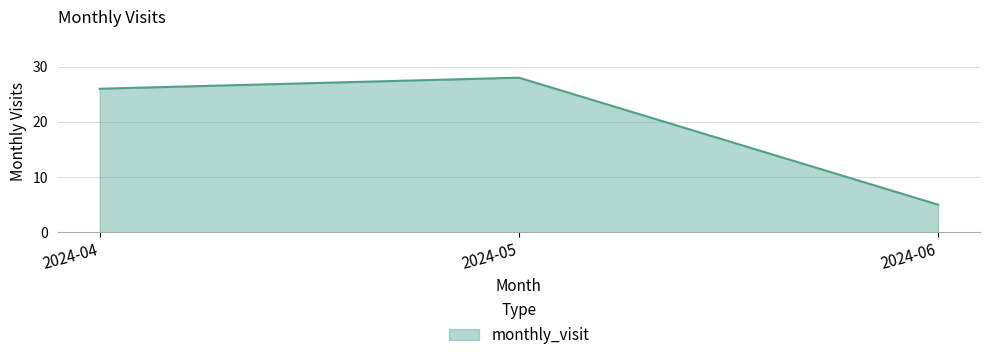

Rank the categories by value from lowest to highest.

2024-06, 2024-04, 2024-05